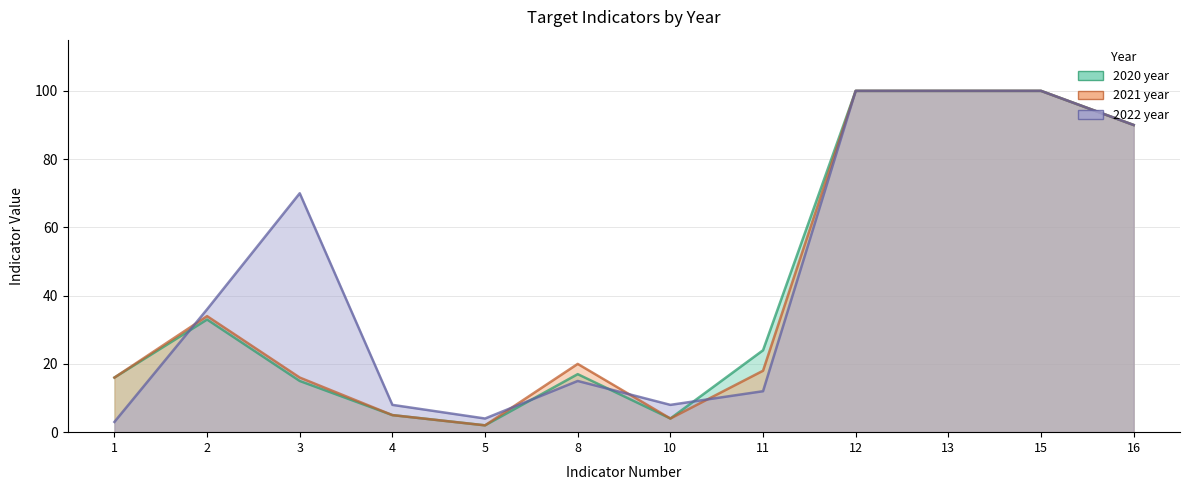

Where is 2020 year nearest to the value 51?

2